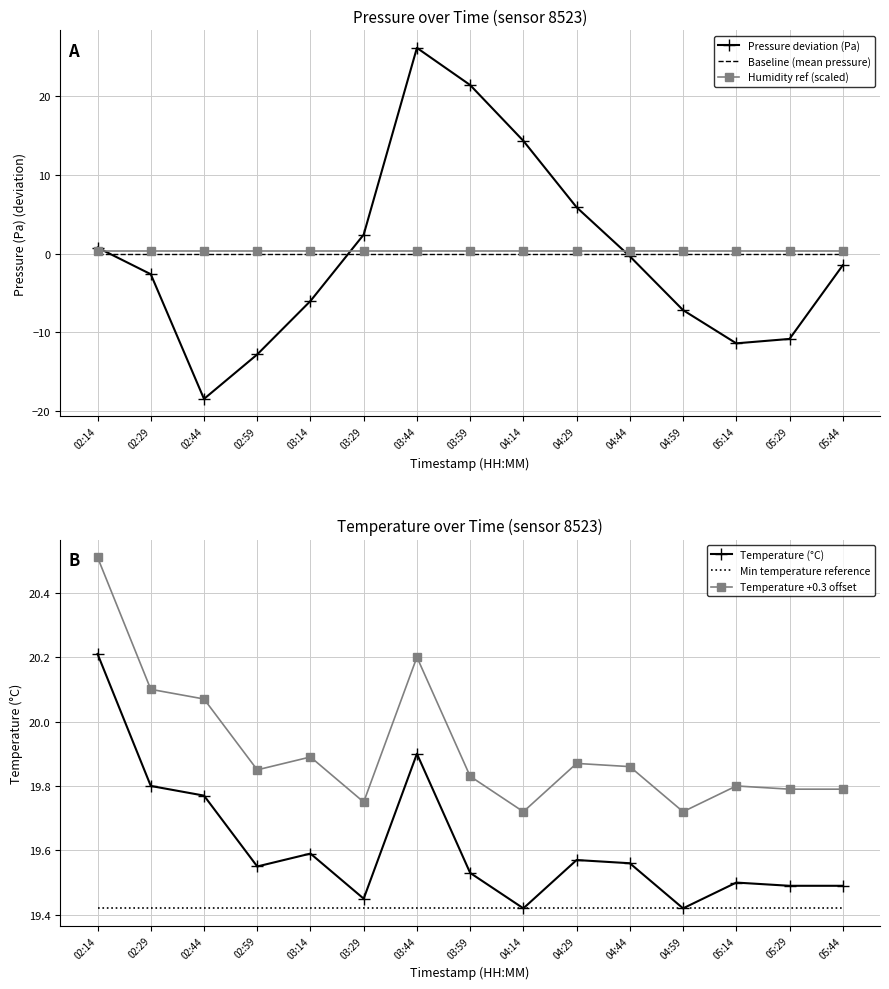

What is the average value of the Humidity ref (scaled) series?

0.4